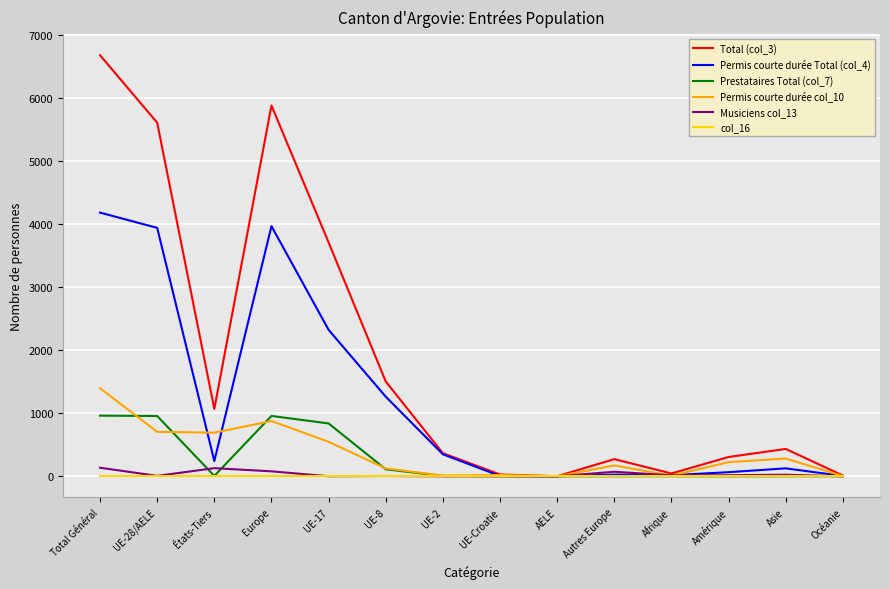

At which category is the sum across all series the highest?

Total Général